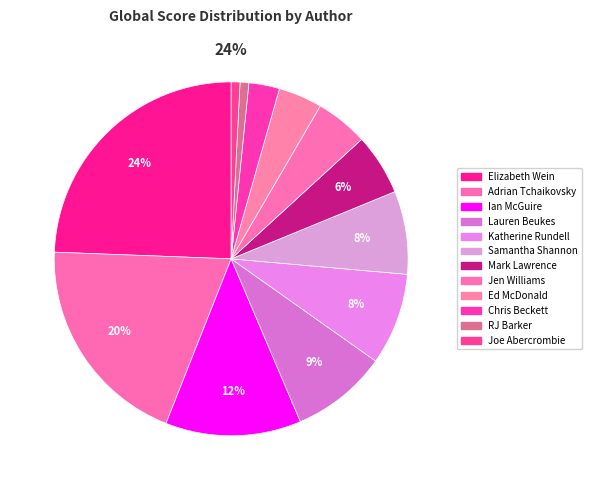

Does Ed McDonald account for over 50% of the chart?

No